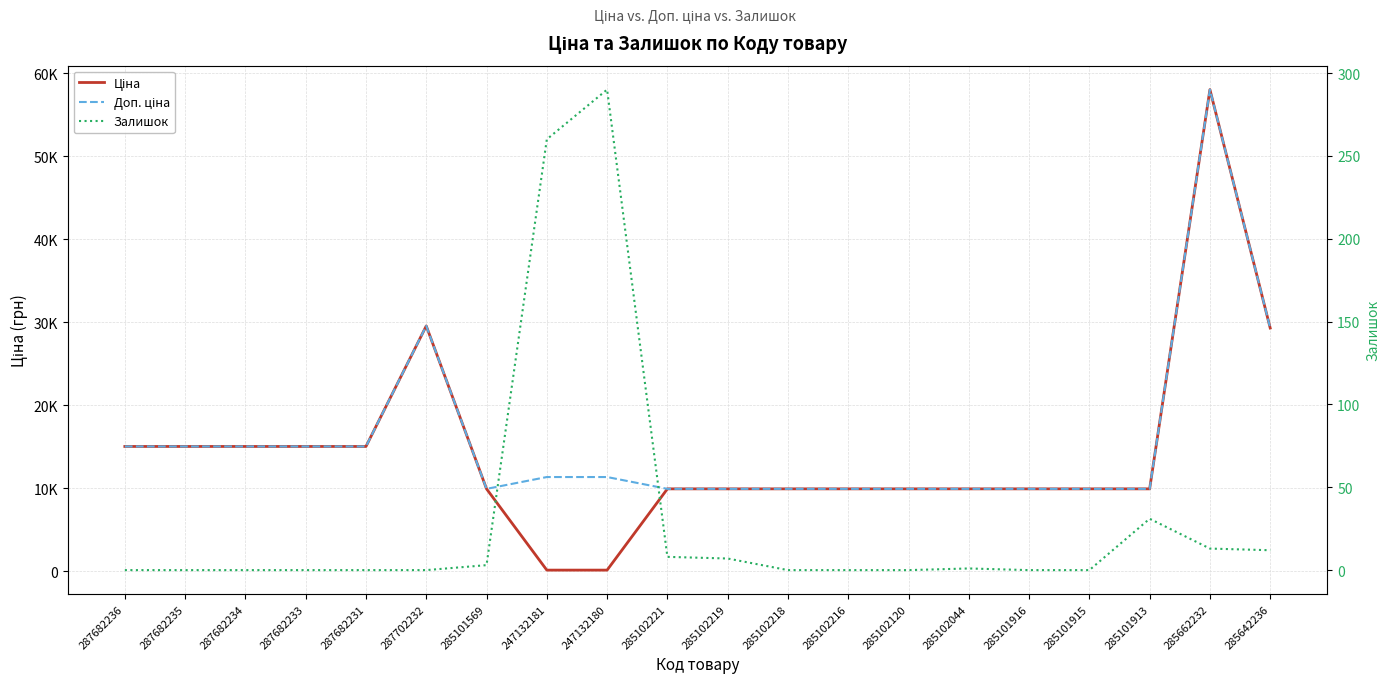

Reading right to left, transcribe all the data shown in this chart.

Ціна: 29294.9	58037.0	9908.5	9908.5	9908.5	9908.5	9908.5	9908.5	9908.5	9908.5	9908.5	113.3	113.3	9908.5	29548.9	15019.2	15019.2	15019.2	15019.2	15019.2
Доп. ціна: 29294.9	58037.0	9908.5	9908.5	9908.5	9908.5	9908.5	9908.5	9908.5	9908.5	9908.5	11334.0	11334.0	9908.5	29548.9	15019.2	15019.2	15019.2	15019.2	15019.2
Залишок: 12.0	13.0	31.0	0.0	0.0	1.0	0.0	0.0	0.0	7.0	8.0	290.0	260.0	3.0	0.0	0.0	0.0	0.0	0.0	0.0